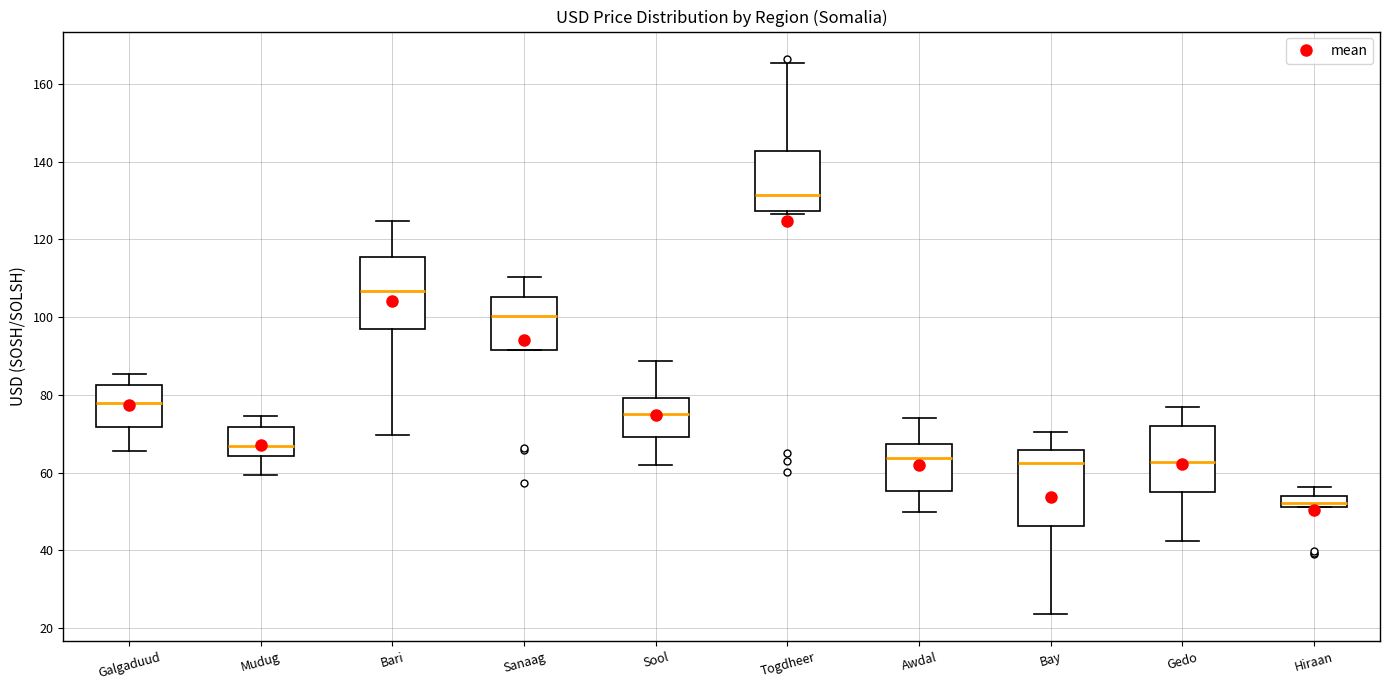

Which box has the lowest median line?

Hiraan